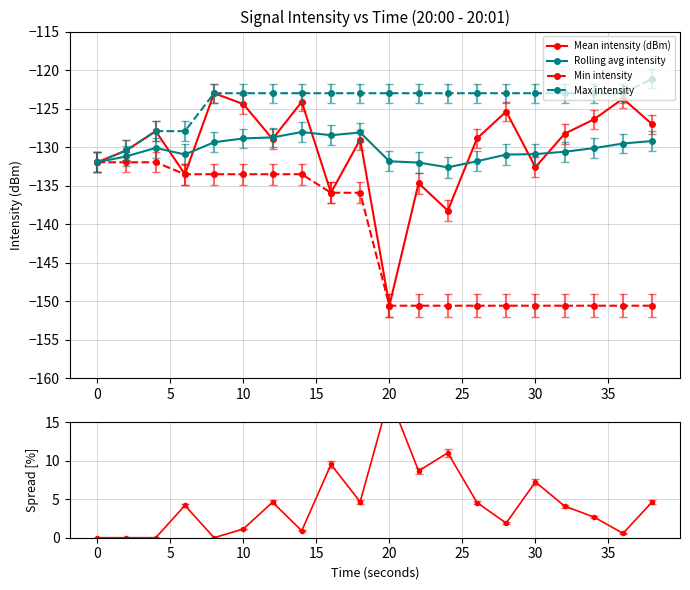

Which series has the largest total across all categories?

Spread %